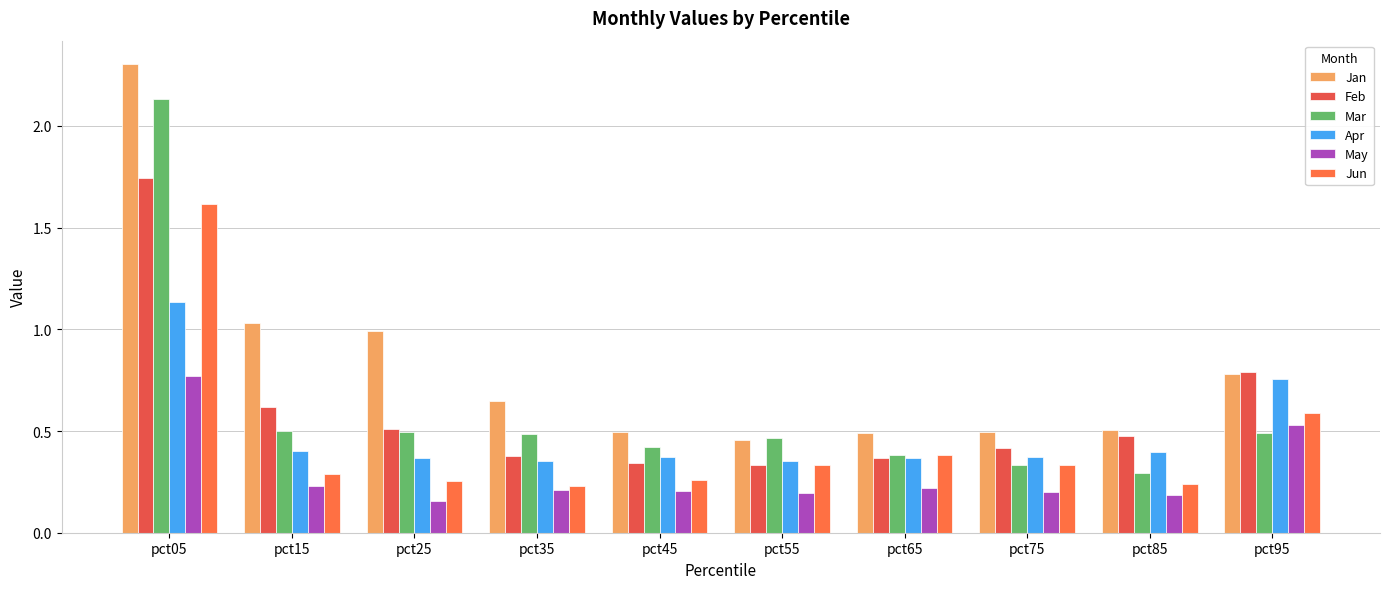

Which series has the widest spread of values?

Jan